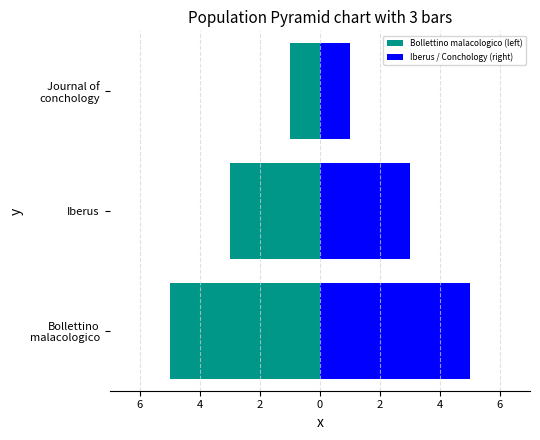

What is the value of the Bollettino malacologico (left) bar at the 3rd from the left?

-1